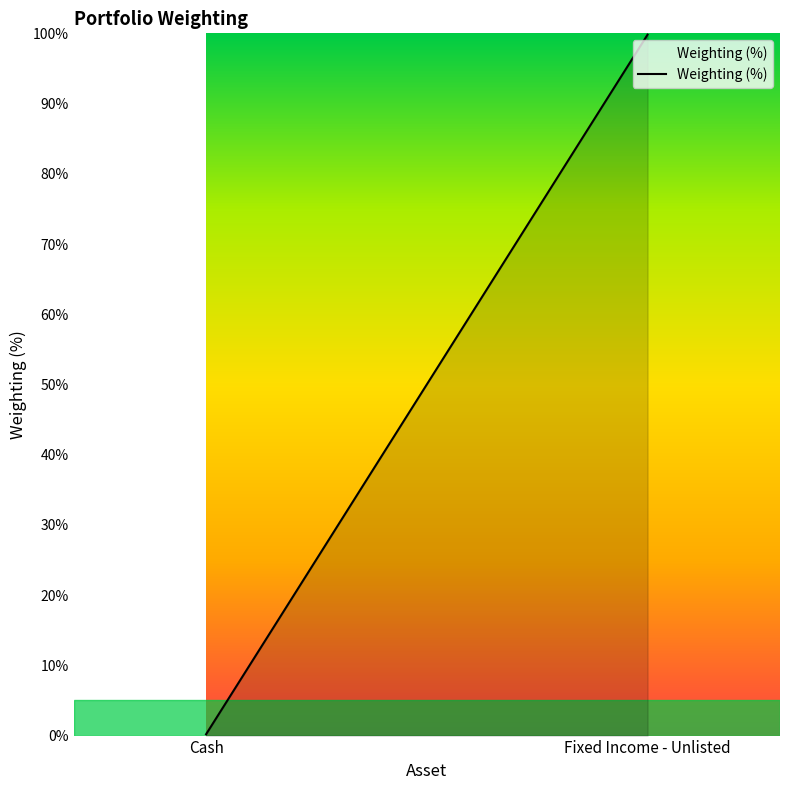

Where is the data nearest to the value 50?

Cash